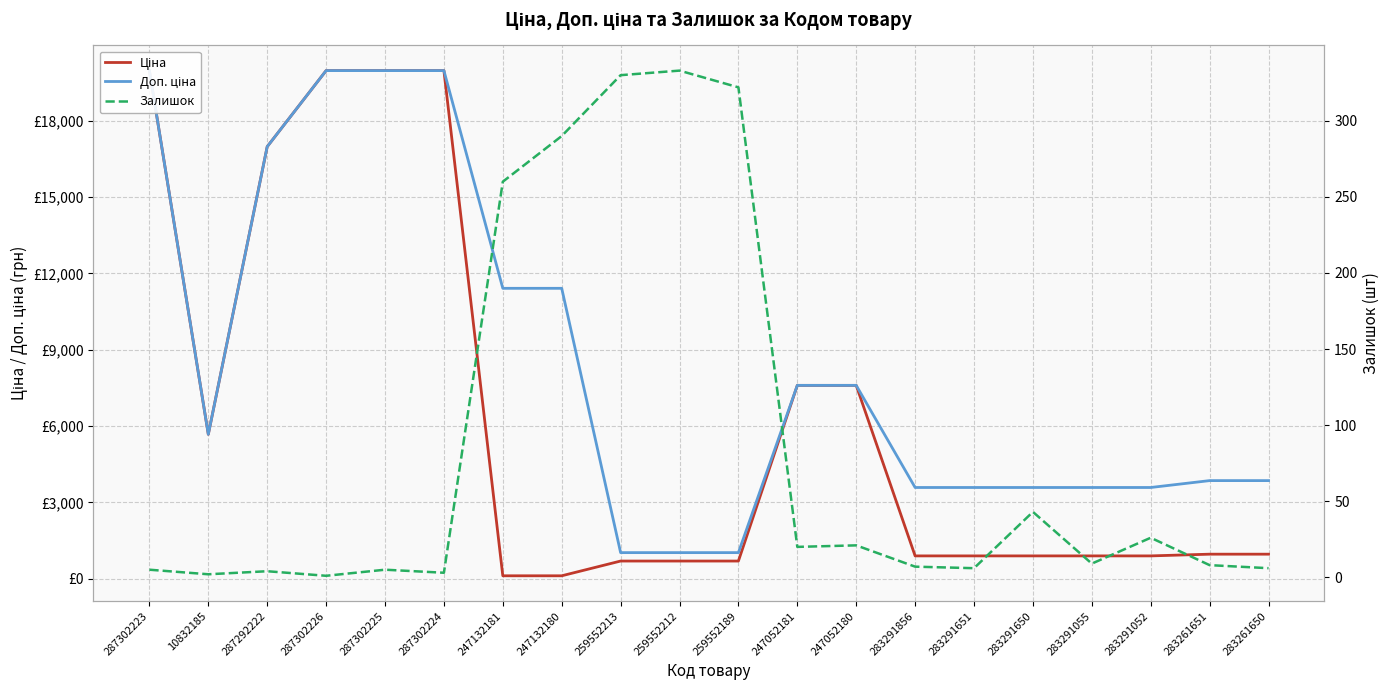

What is the value of the Доп. ціна point at the 4th from the left?

19964.2